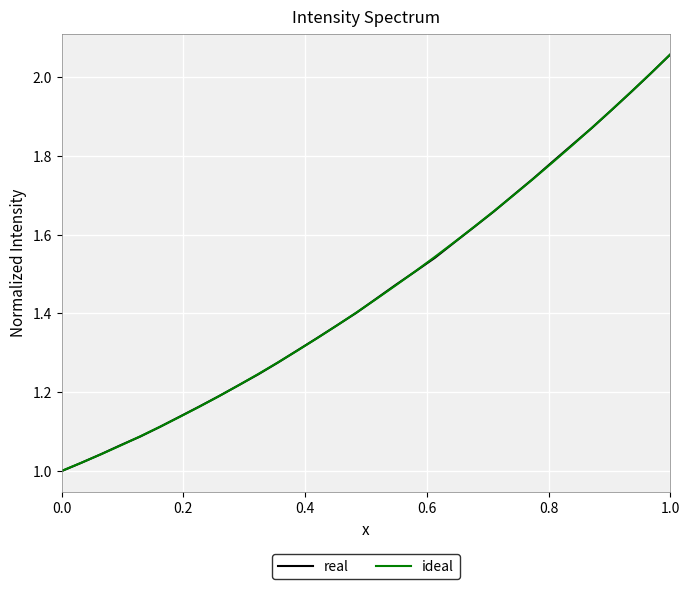

What are all the series names shown in the legend?

real, ideal